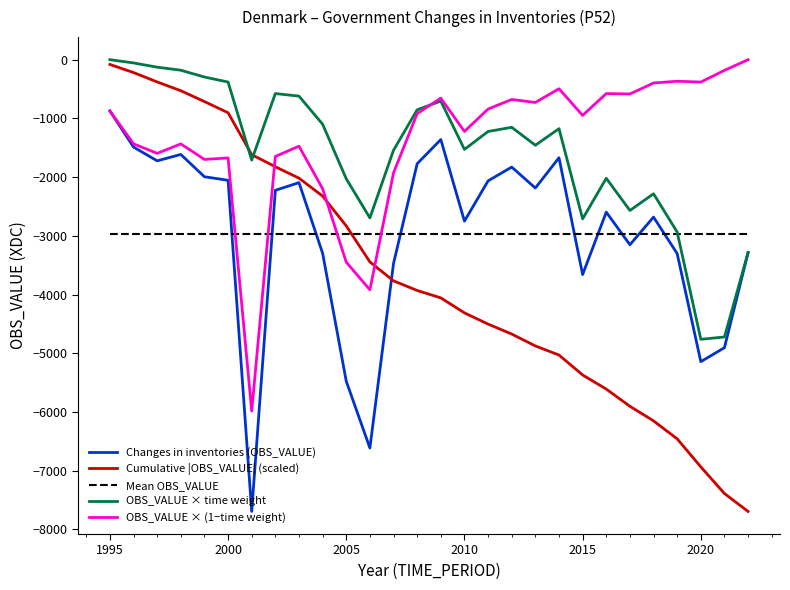

What is the highest value of the Changes in inventories (OBS_VALUE) series?

-873.0